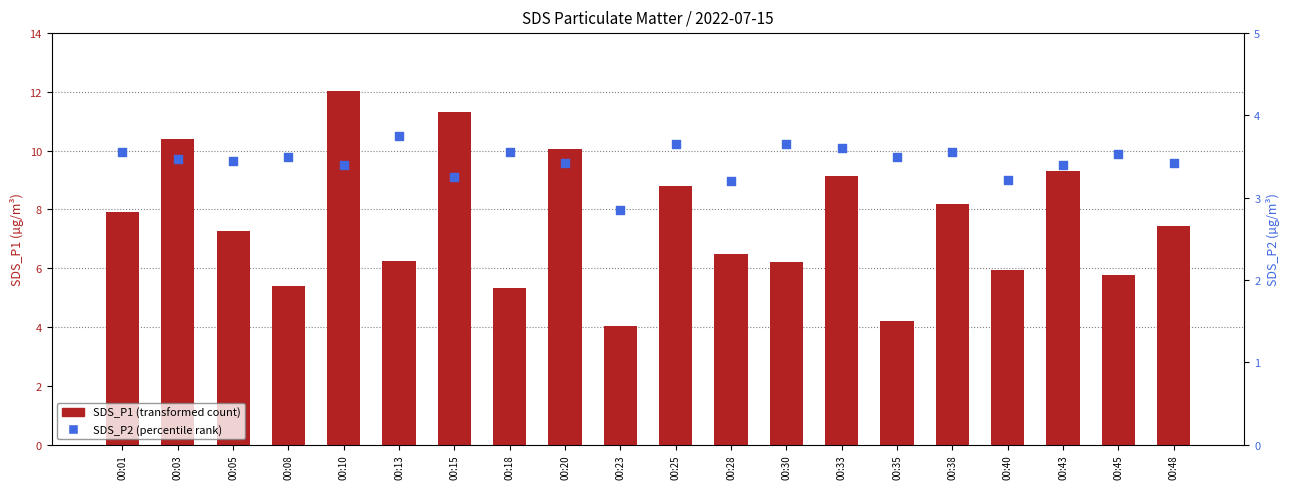

Which series contains the lowest Y value?

SDS_P2 (percentile rank)